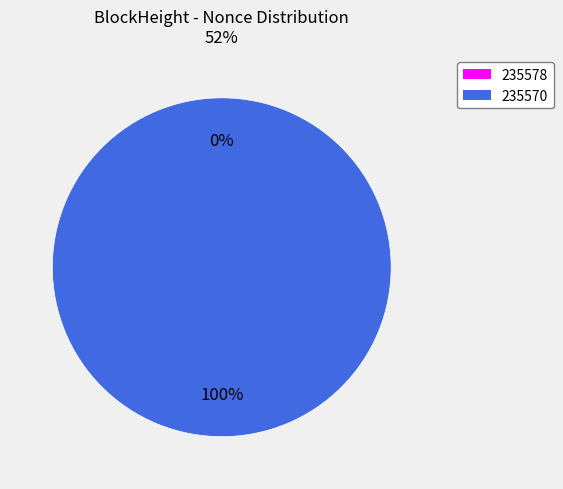

Combined, do 235570 and 235578 account for over 50%?

Yes